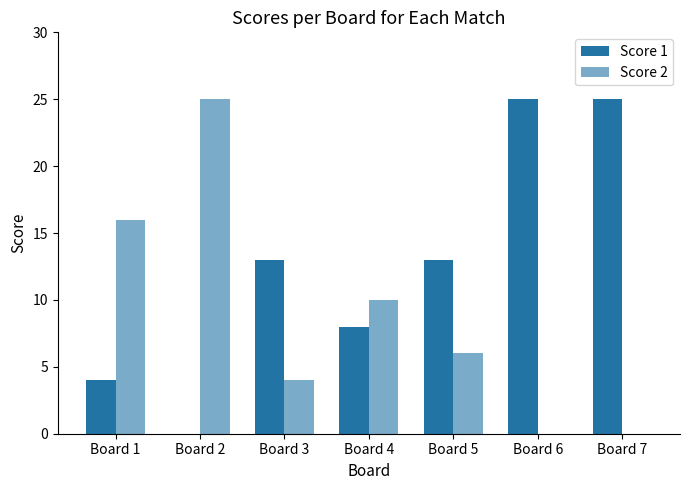

How many values in Score 1 are above zero?

6